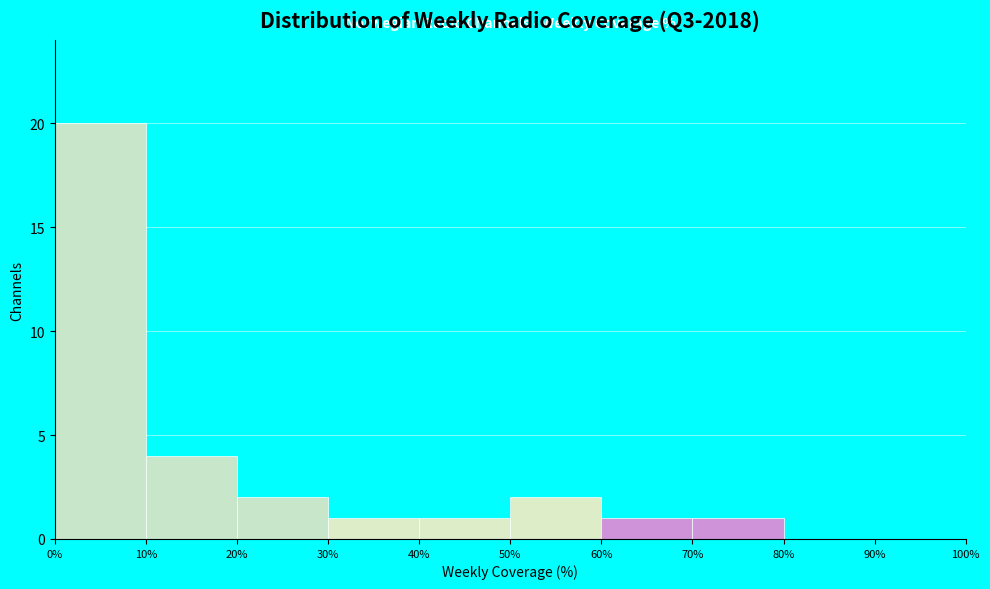

Over which range of the x-axis is the bar tallest?

0% to 10%